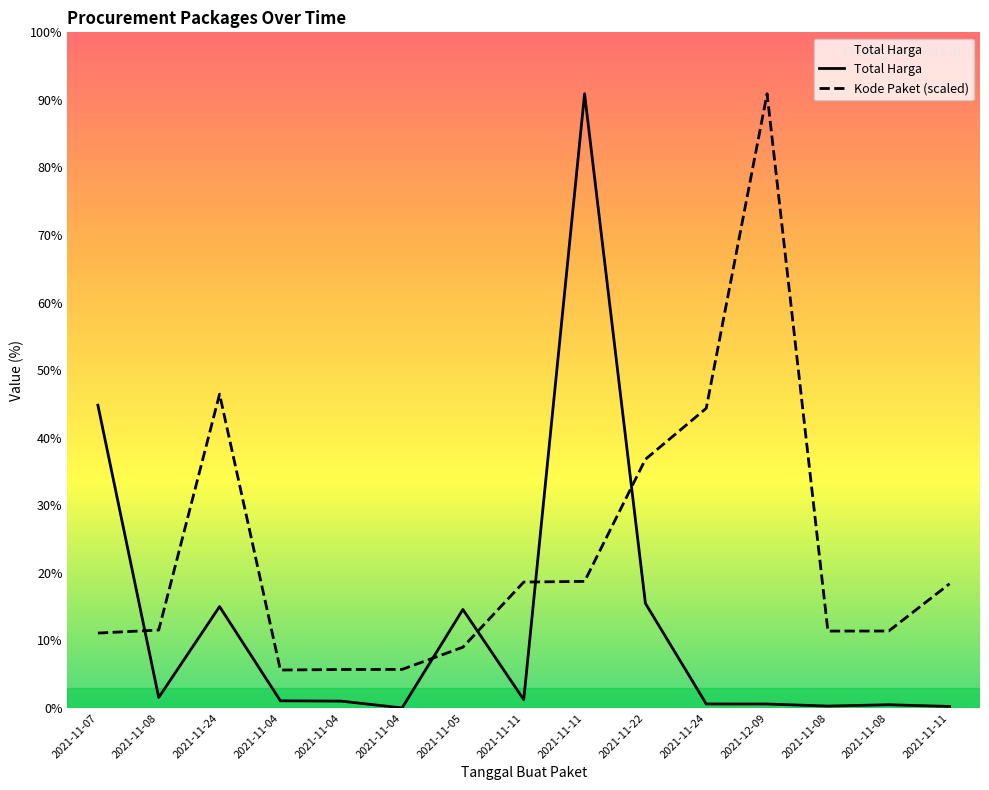

Which series has the widest spread of values?

Total Harga